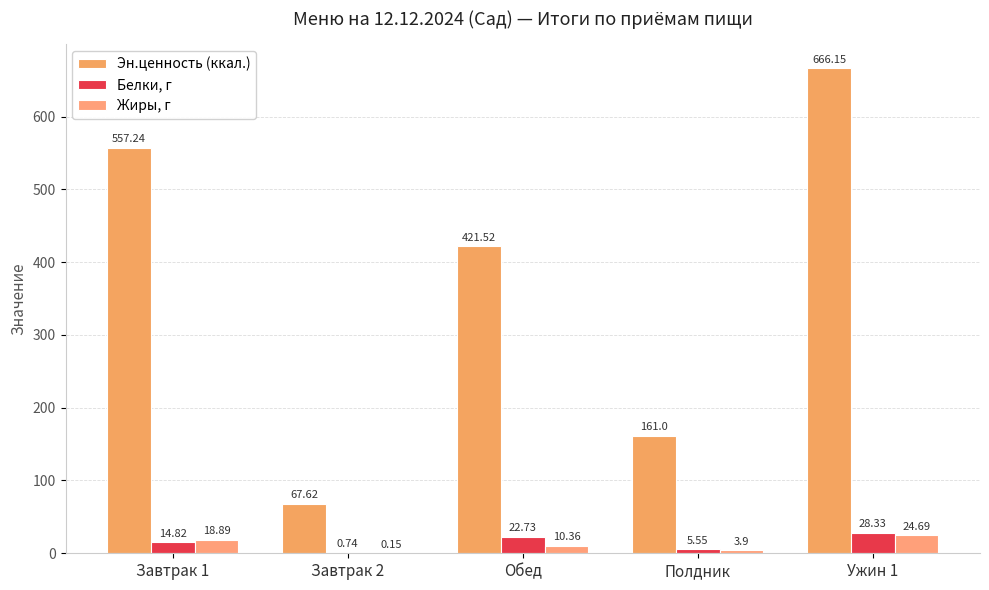

Between Завтрак 2 and Обед, which series saw the biggest shift?

Эн.ценность (ккал.)